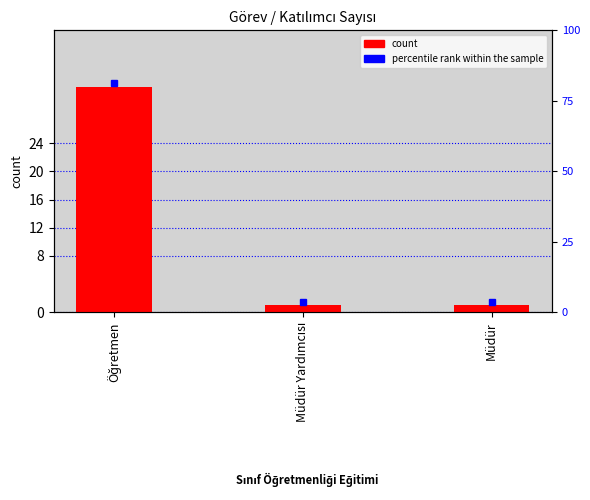

How many categories are shown in the chart?

3